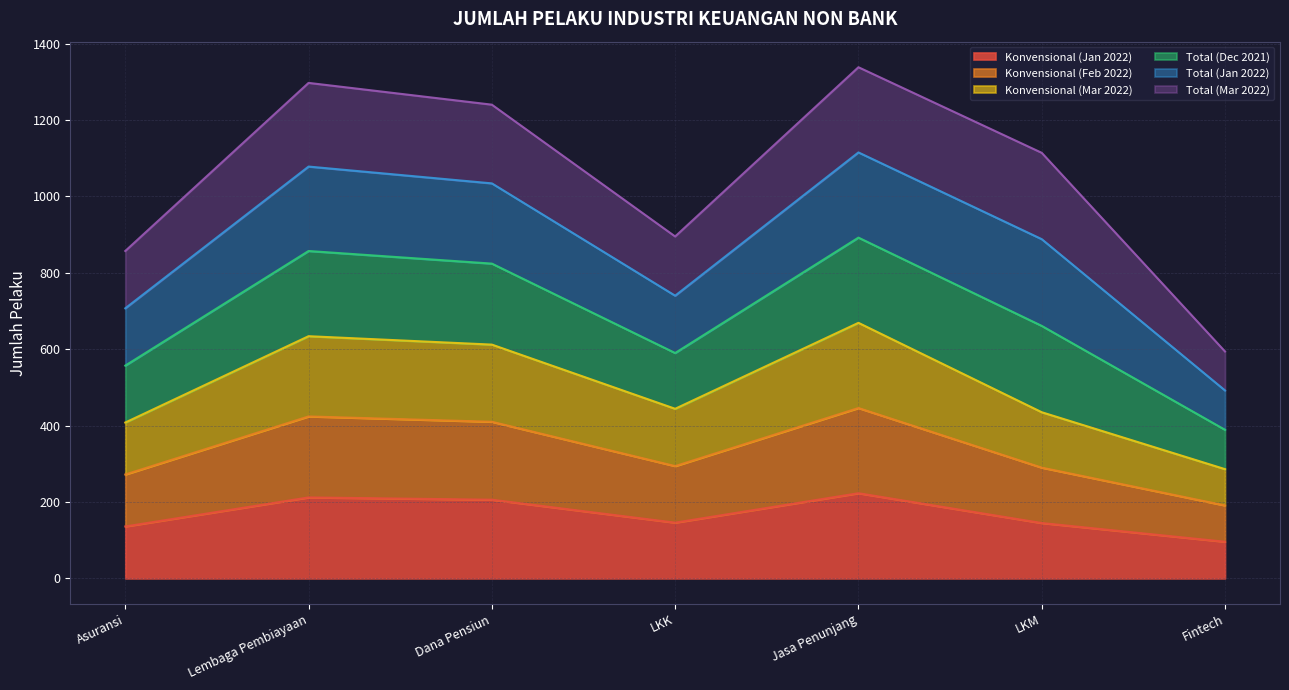

True or false: Total (Jan 2022) has a value of 59 at DPPK-PPMP.

False